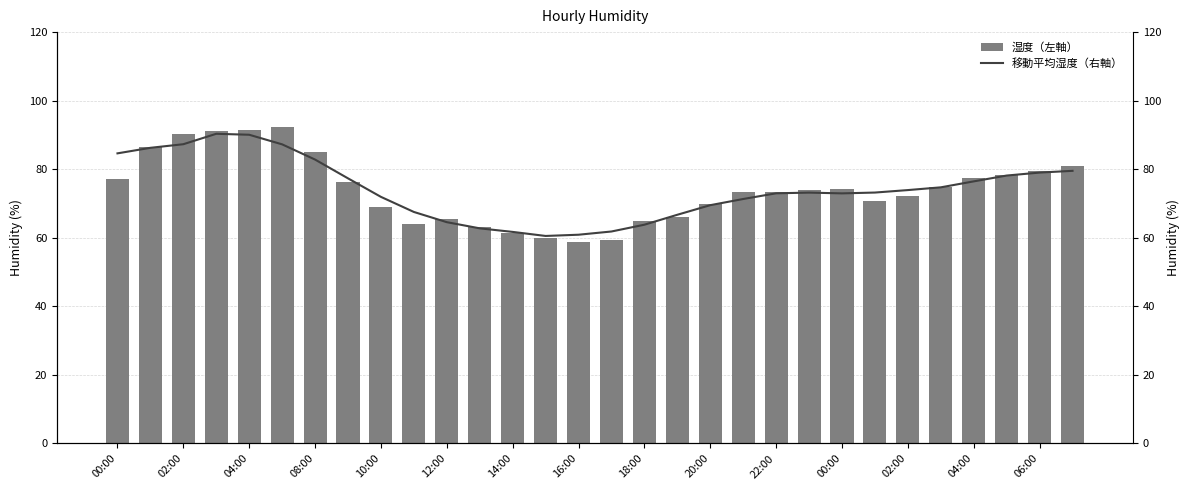

Is it true that 移動平均湿度（右軸） equals 86.2 at 02:00?

True